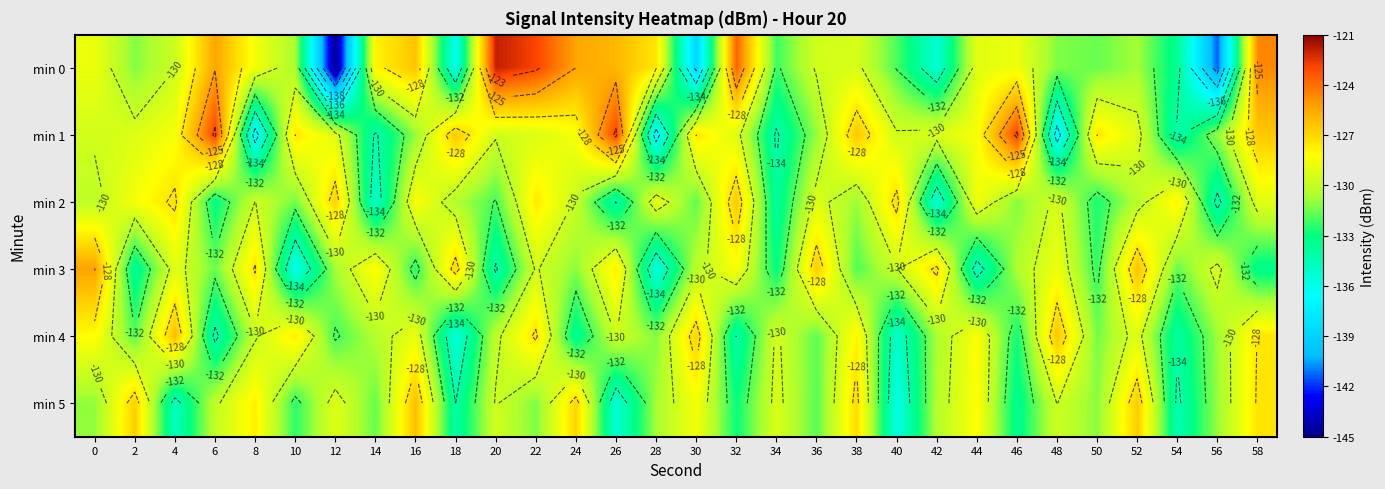

How many values in the min 0 series exceed -129?

13